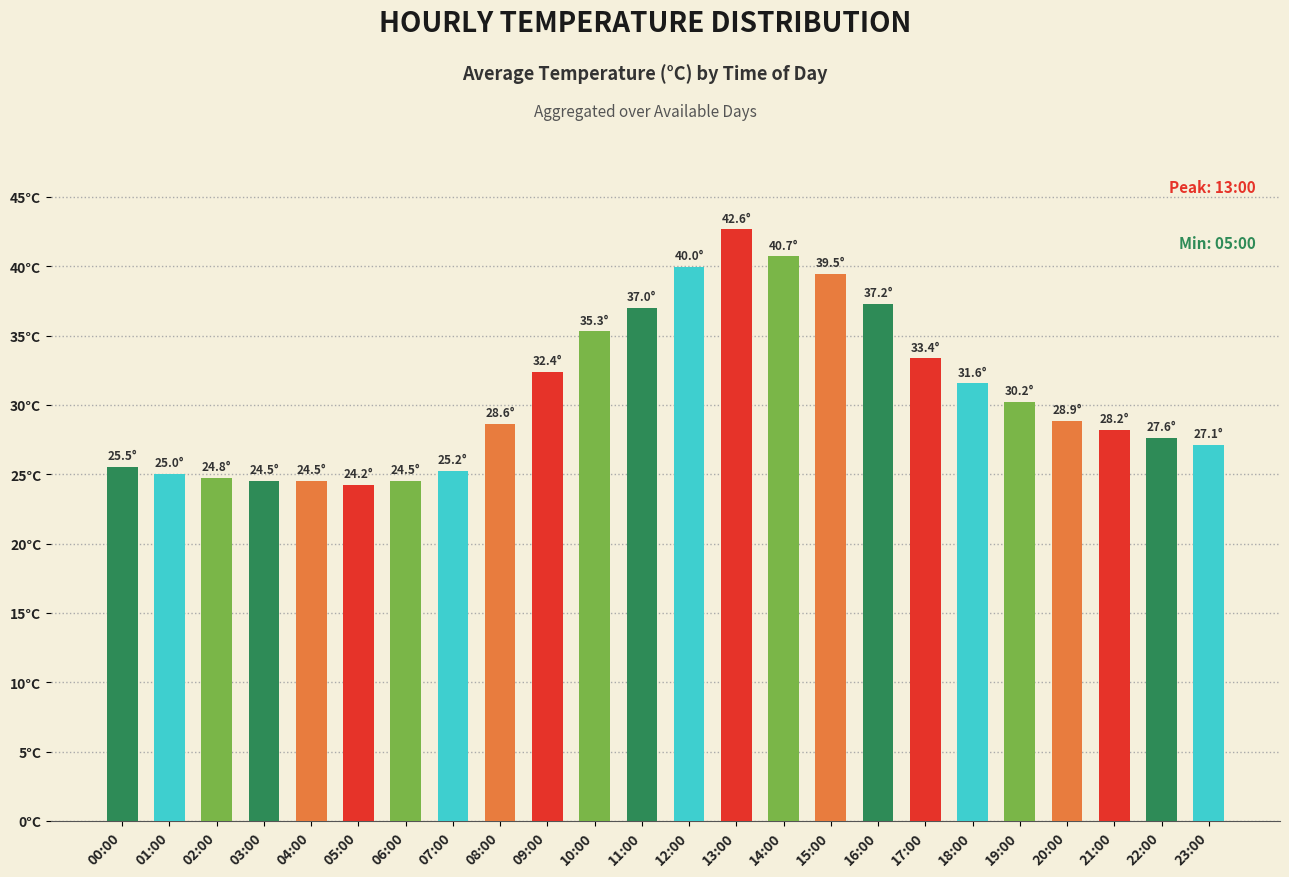

What is the value of the 12th bar from the left?

37.0